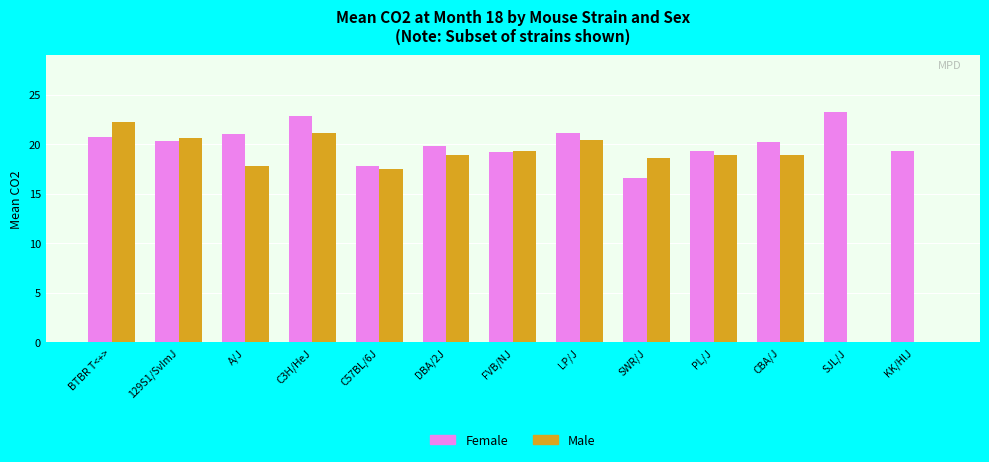

Between BTBR T<+> and PL/J, which series saw the biggest shift?

Male